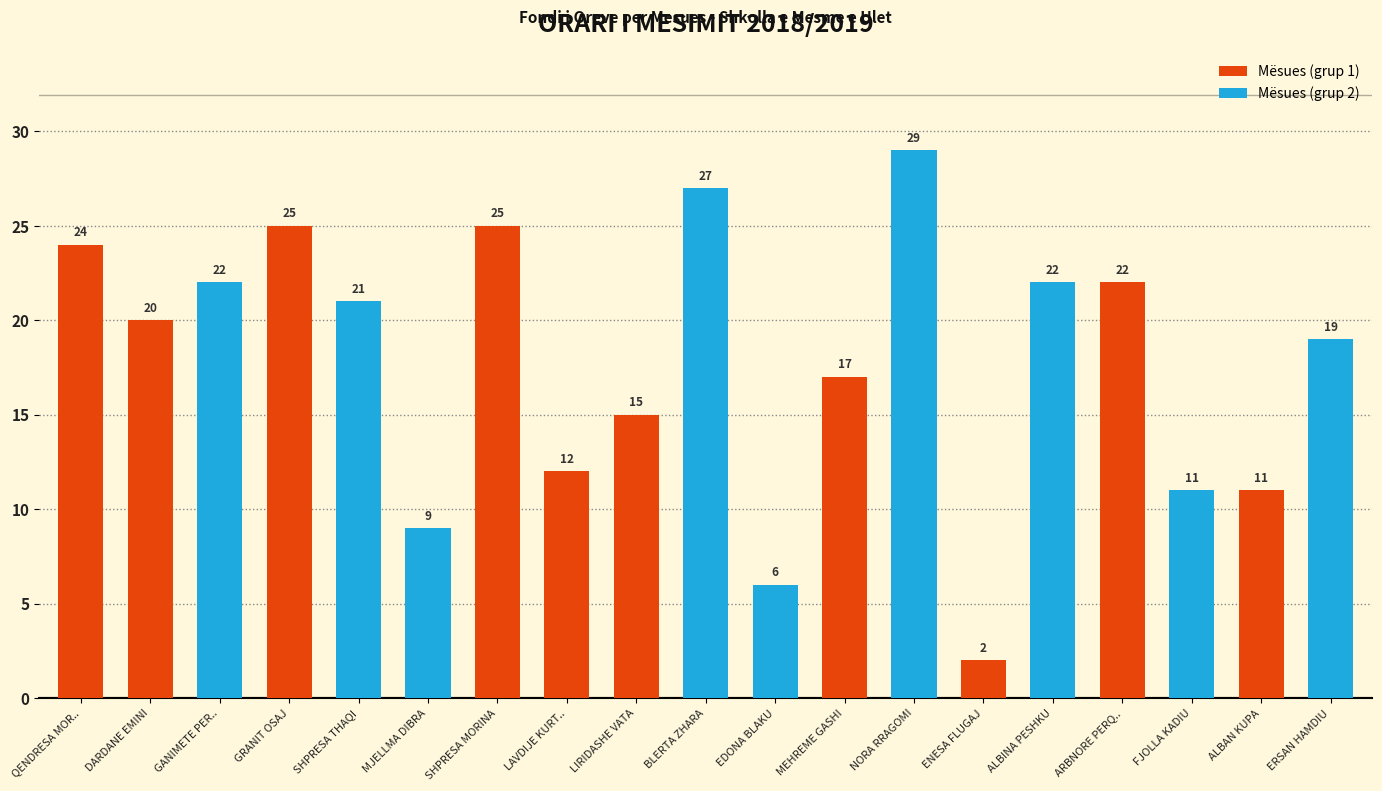

What is the difference between the maximum and minimum values?

27